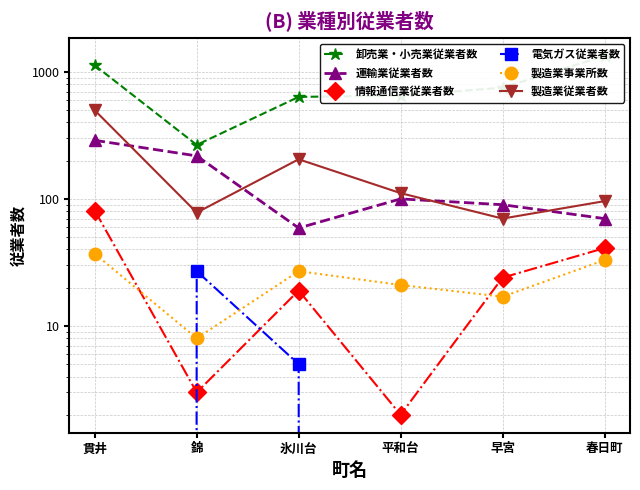

Reading left to right, what are all the values shown in this chart?

卸売業・小売業従業者数: 1125	266	635	650	750	1334
運輸業従業者数: 289	218	59	100	90	70
情報通信業従業者数: 81	3	19	2	24	41
電気ガス従業者数: 0	27	5	0	0	0
製造業事業所数: 37	8	27	21	17	33
製造業従業者数: 498	78	205	111	70	96